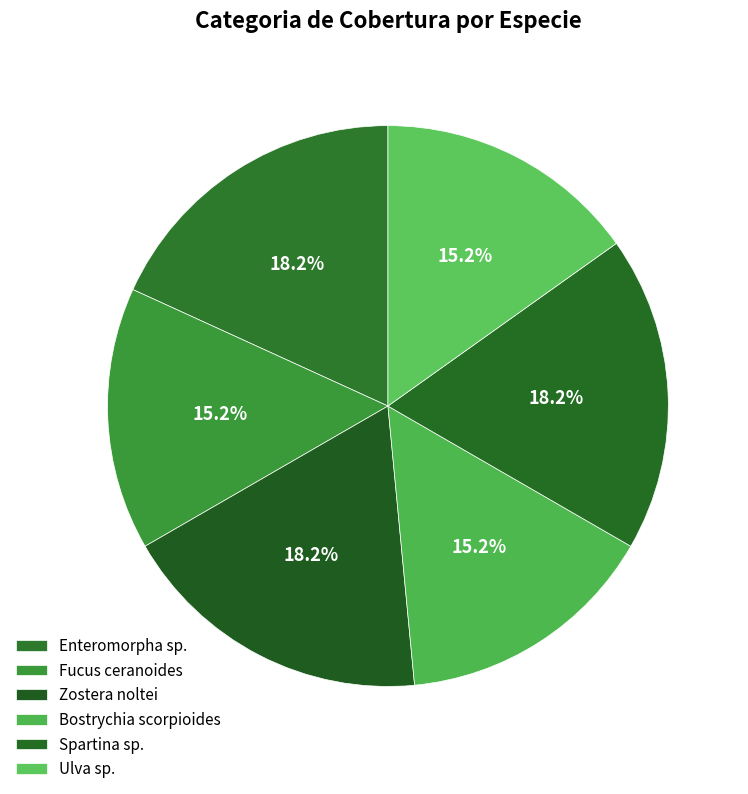

True or false: Bostrychia scorpioides accounts for 26% of the total.

False